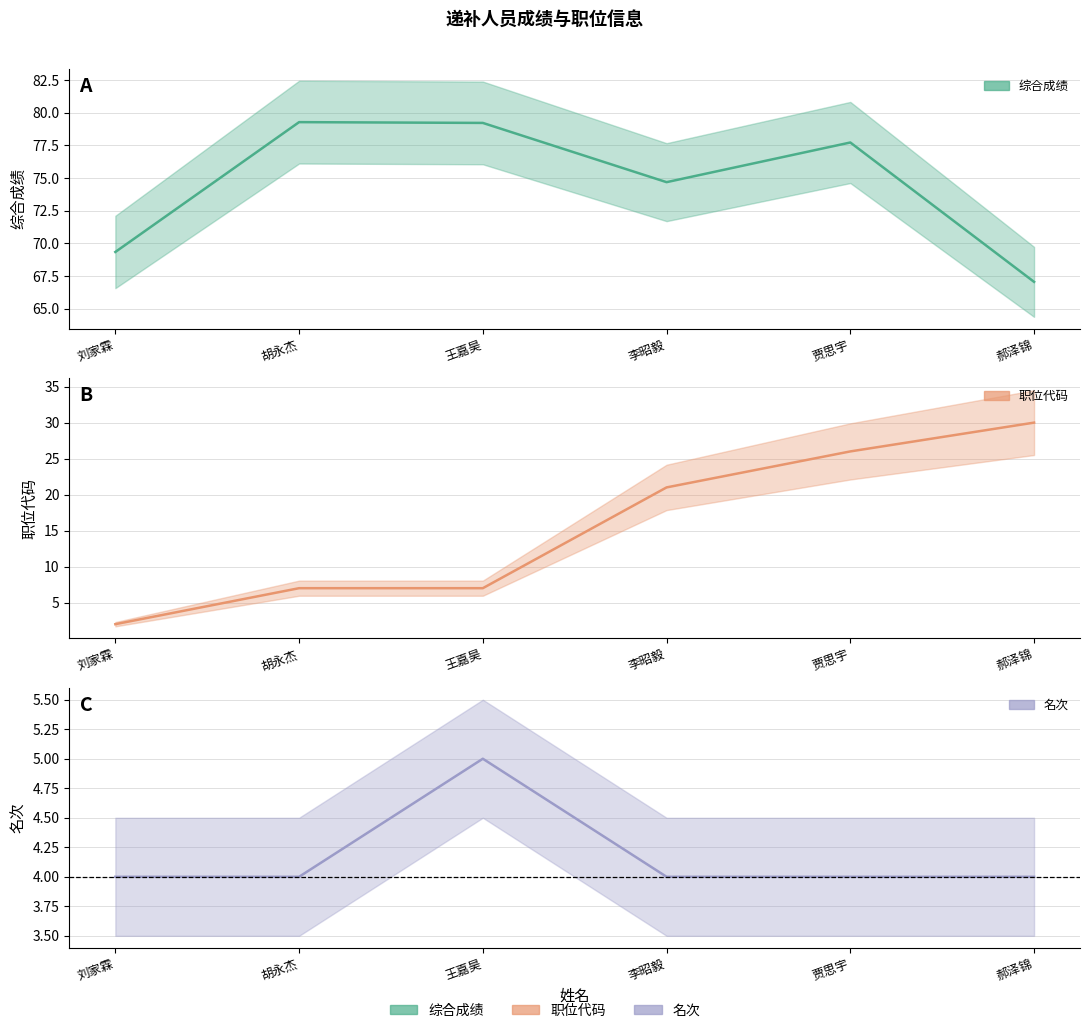

Reading left to right, what are all the values shown in this chart?

综合成绩_line: 刘家霖=69.3	胡永杰=79.3	王嘉昊=79.2	李昭毅=74.7	贾思宇=77.7	郝泽锦=67.0
职位代码_line: 刘家霖=2.0	胡永杰=7.0	王嘉昊=7.0	李昭毅=21.0	贾思宇=26.0	郝泽锦=30.0
名次_line: 刘家霖=4.0	胡永杰=4.0	王嘉昊=5.0	李昭毅=4.0	贾思宇=4.0	郝泽锦=4.0